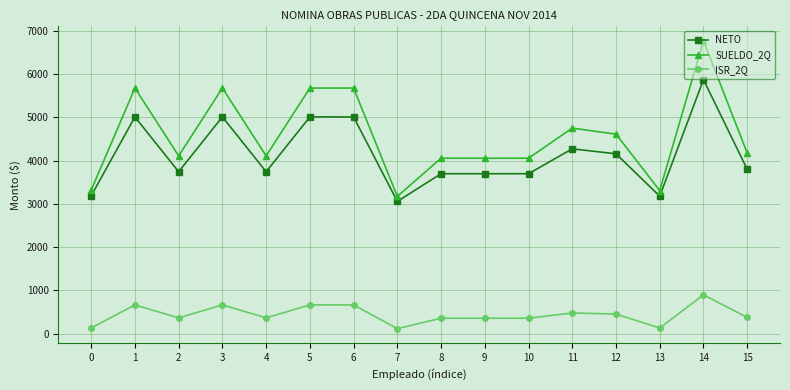

How many data points in NETO are less than 3798?

8